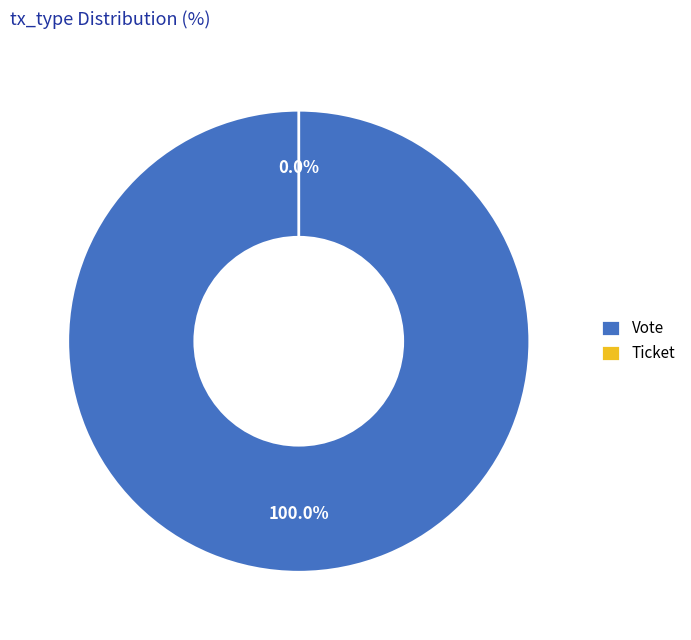

How many segments does this pie chart have?

2